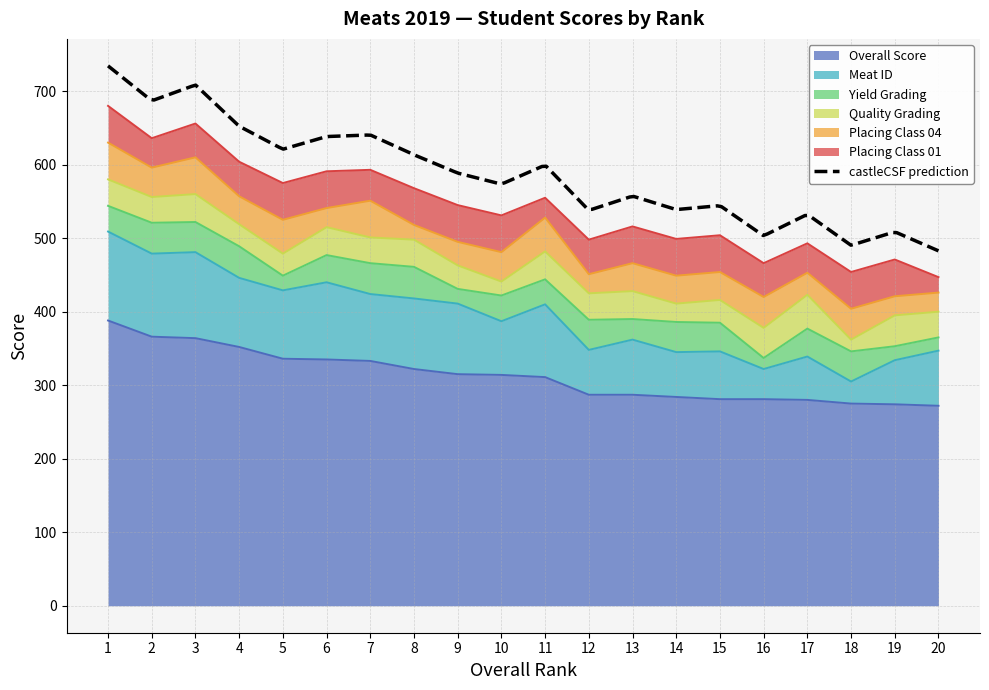

Reading left to right, what are all the values shown in this chart?

Overall Score: 1=388	2=366	3=364	4=352	5=336	6=335	7=333	8=322	9=315	10=314	11=311	12=287	13=287	14=284	15=281	16=281	17=280	18=275	19=274	20=272
Meat ID: 1=121	2=113	3=117	4=94	5=93	6=105	7=91	8=96	9=96	10=73	11=99	12=61	13=75	14=61	15=65	16=41	17=59	18=30	19=60	20=75
Yield Grading: 1=35	2=42	3=41	4=43	5=20	6=37	7=42	8=43	9=20	10=35	11=34	12=41	13=28	14=41	15=39	16=15	17=38	18=41	19=19	20=18
Quality Grading: 1=36	2=35	3=38	4=30	5=30	6=38	7=35	8=37	9=32	10=19	11=38	12=36	13=38	14=25	15=31	16=41	17=46	18=16	19=42	20=35
Placing Class 04: 1=50	2=40	3=50	4=38	5=46	6=26	7=50	8=20	9=32	10=40	11=46	12=26	13=38	14=38	15=38	16=42	17=30	18=42	19=26	20=26
Placing Class 01: 1=50	2=40	3=46	4=47	5=50	6=50	7=42	8=50	9=50	10=50	11=27	12=47	13=50	14=50	15=50	16=46	17=40	18=50	19=50	20=21